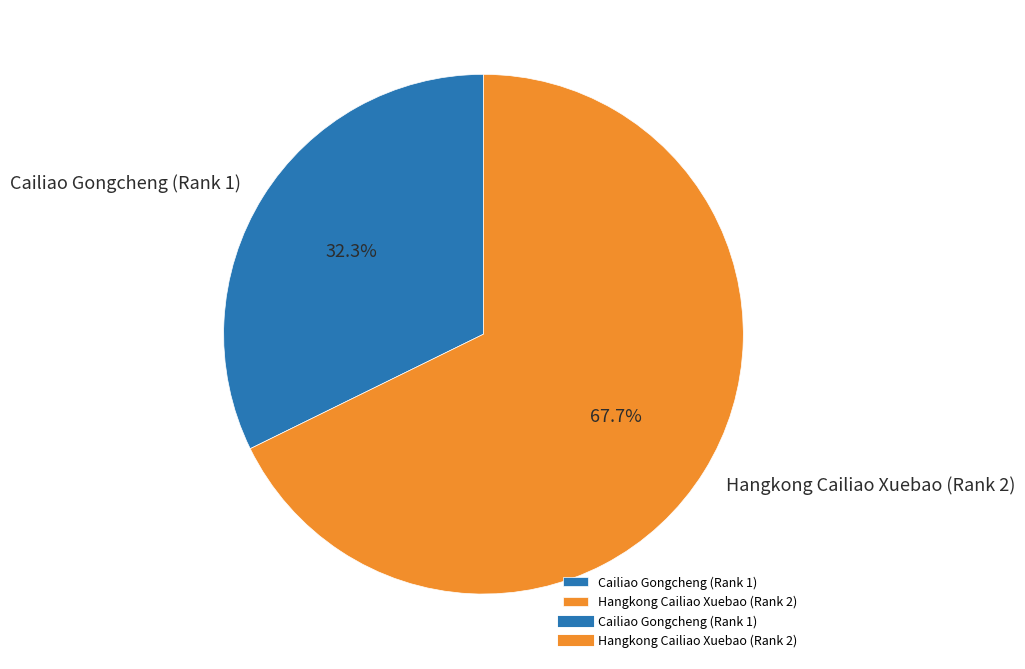

Is it true that Cailiao Gongcheng (Rank 1) is 26% of the pie?

False